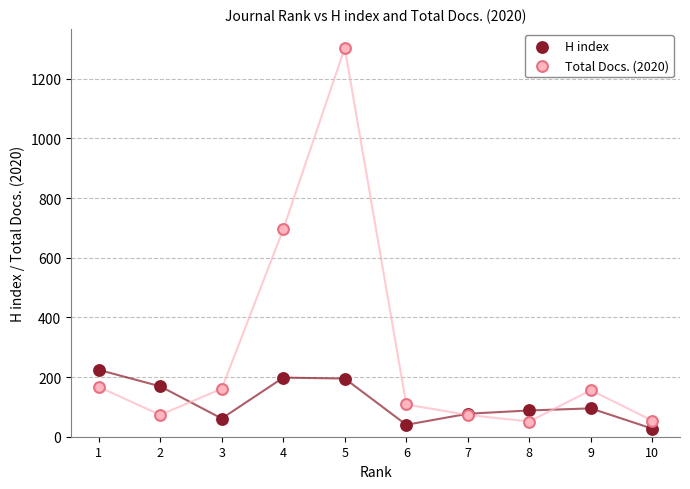

Which series contains the lowest Y value?

H index